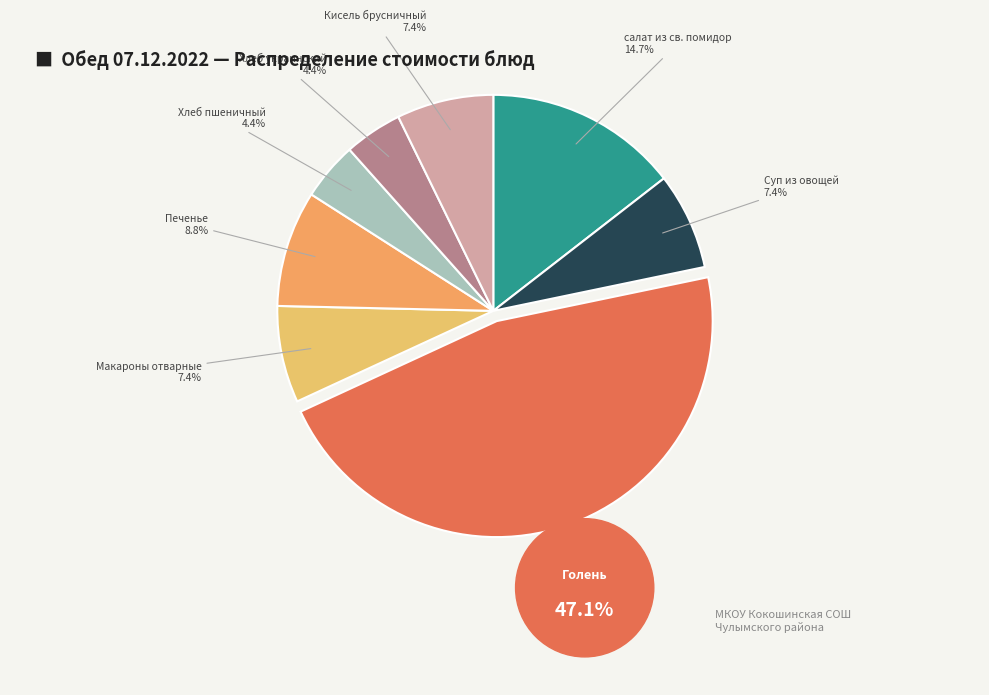

Rank the categories by value from highest to lowest.

Голень куриная, салат из св. помидор, Печенье, Суп из овощей, Макароны отварные, Кисель брусничный, Хлеб пшеничный, Хлеб украинский